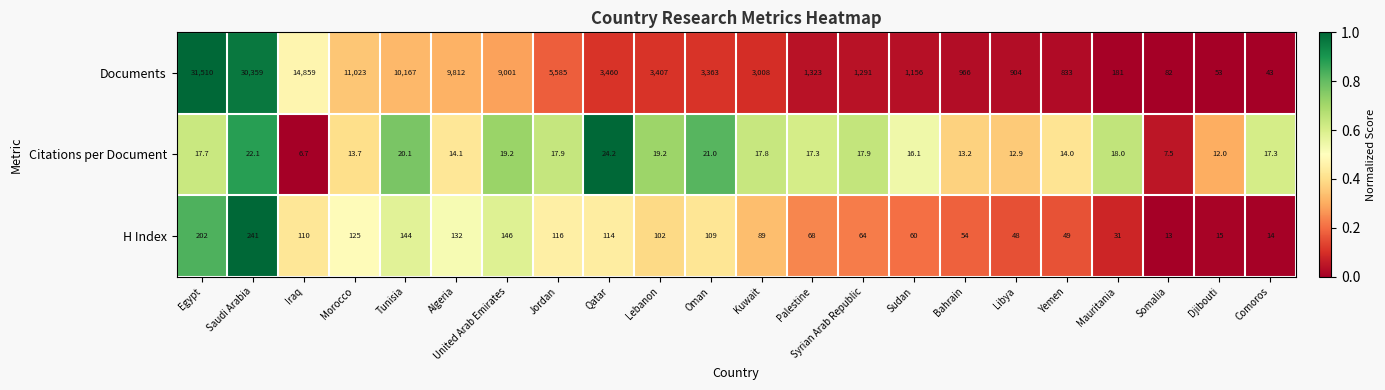

The Citations per Document series shows 28.5 at Egypt. True or false?

False